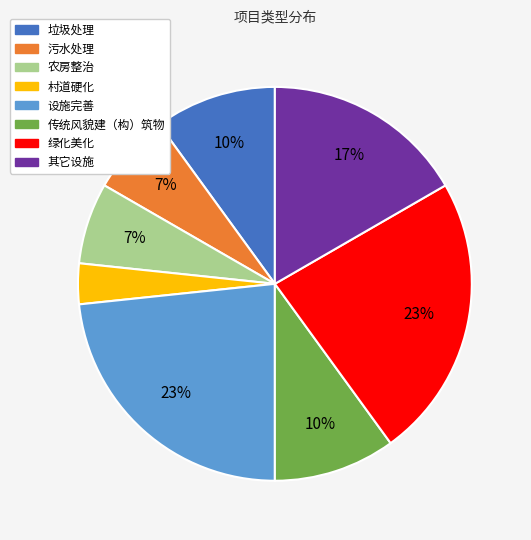

Approximately how many times larger is the value at 其它设施 compared to 传统风貌建（构）筑物?

1.7